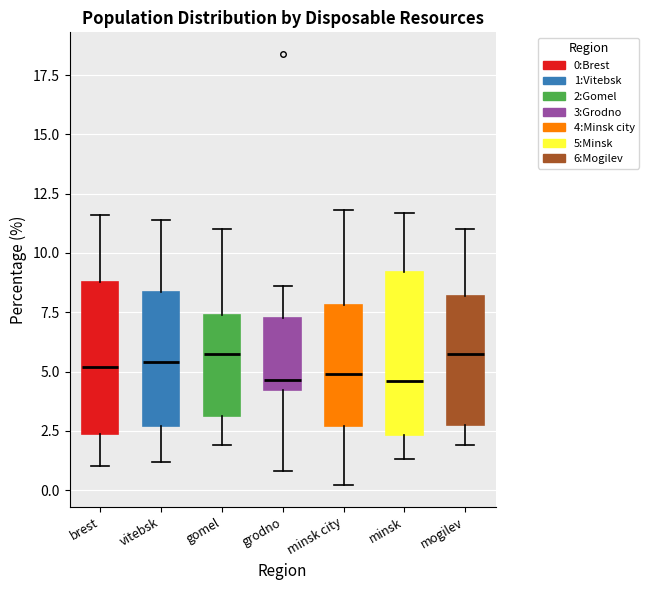

Where does the upper whisker of the box for gomel end on the y-axis? The values are not printed on the chart, so give them approximately, as read against the axis.

11.0